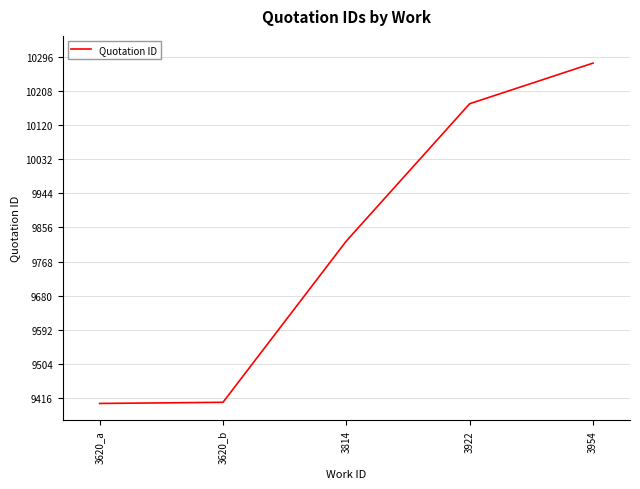

True or false: the data shows 2109 at 3814.

False